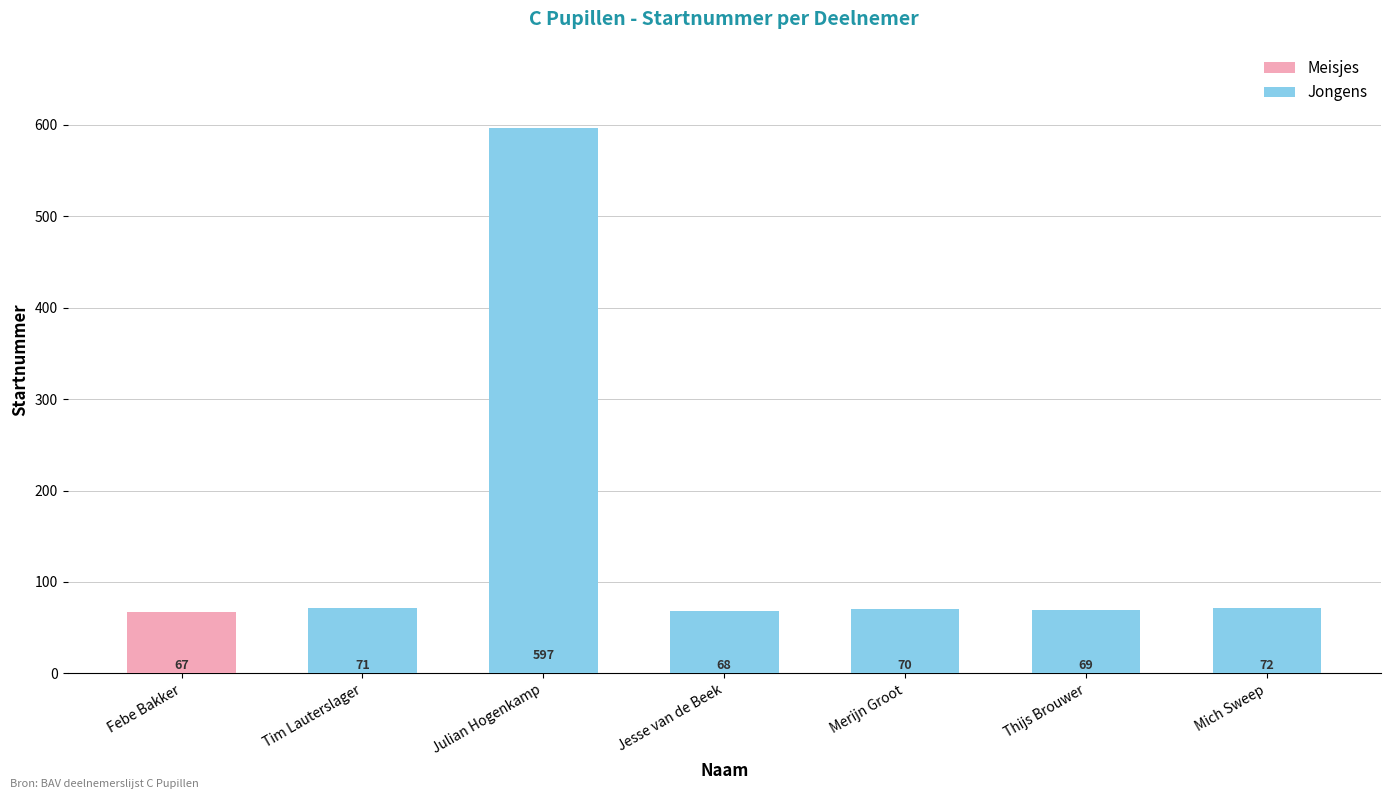

What is the highest value of the Jongens series?

597